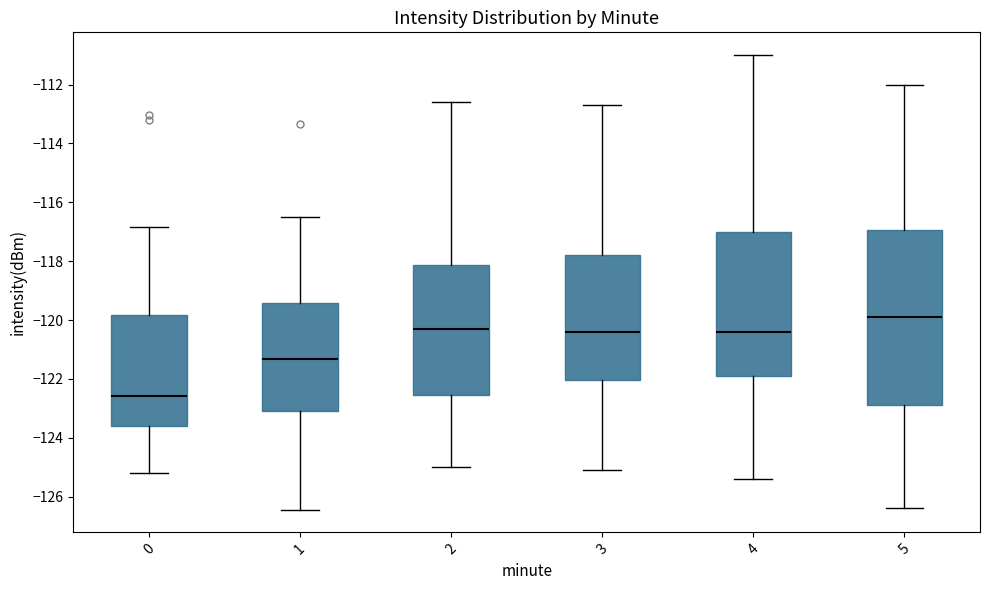

Reading left to right, read every box against the y-axis: the position of its median line, the range the box covers, and the ends of its whiskers. The values are not printed on the chart, so give them approximately, as read against the axis.

0: median -122.6, box -123.6 to -119.8, whiskers -125.2 to -116.8
1: median -121.4, box -123.0 to -119.4, whiskers -126.4 to -116.4
2: median -120.2, box -122.6 to -118.2, whiskers -125.0 to -112.6
3: median -120.4, box -122.0 to -117.8, whiskers -125.0 to -112.6
4: median -120.4, box -121.8 to -117.0, whiskers -125.4 to -111.0
5: median -119.8, box -122.8 to -117.0, whiskers -126.4 to -112.0